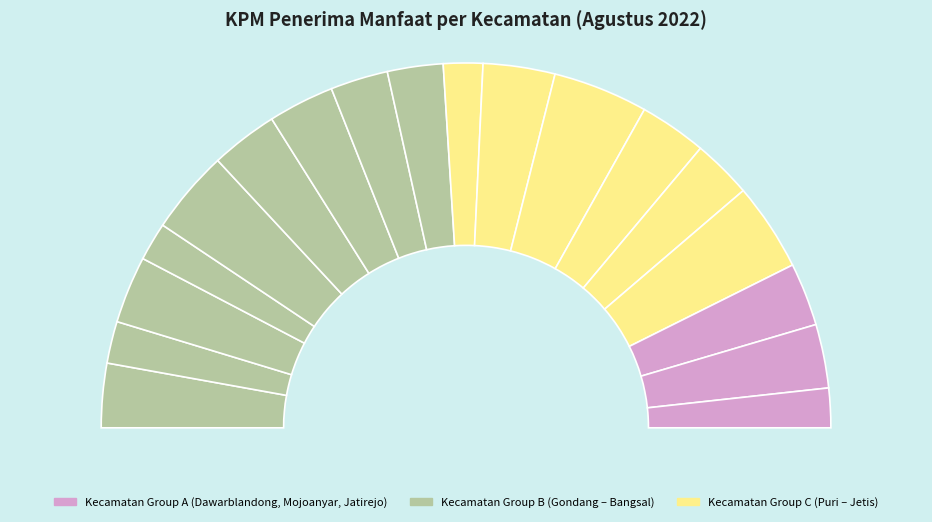

To the nearest percent, what is the average slice percentage?

6%